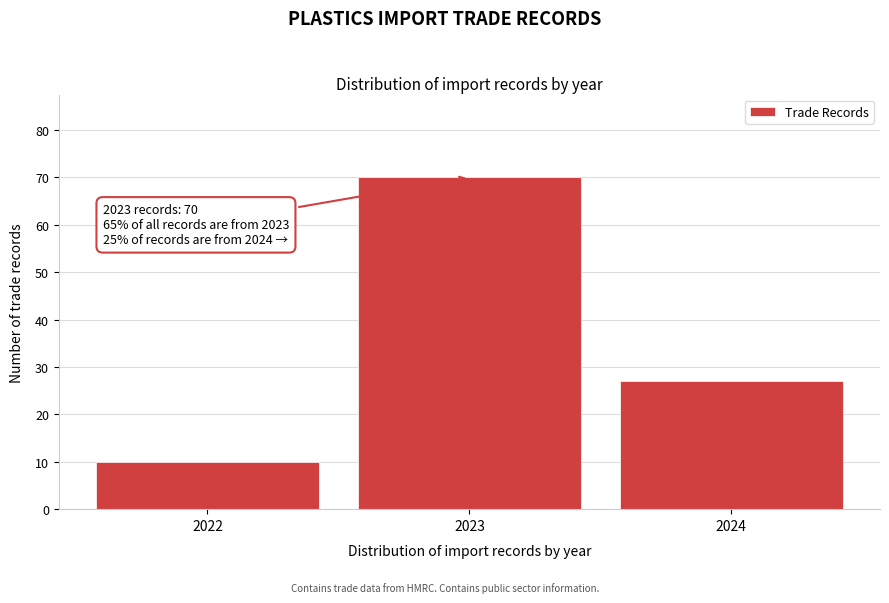

Reading right to left, list all the values displayed in this chart.

2024=27	2023=70	2022=10